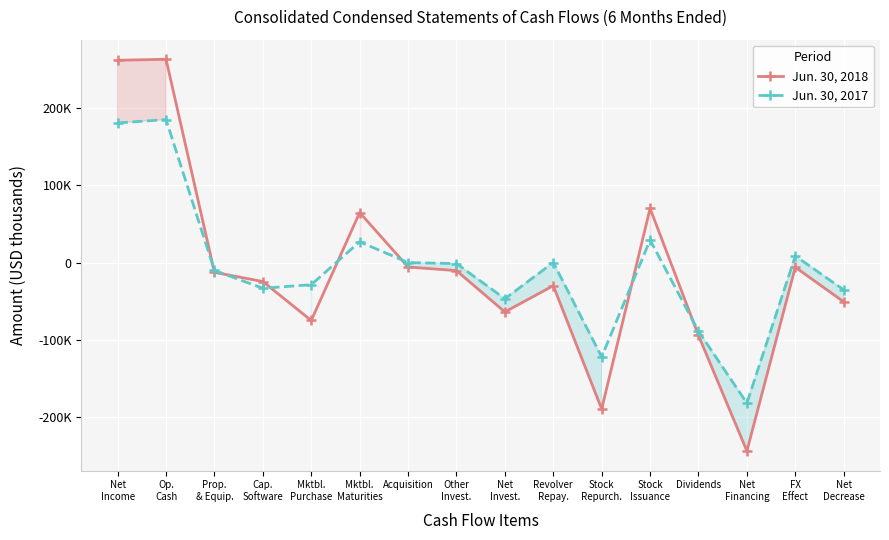

How many values in Jun. 30, 2018 are above zero?

4